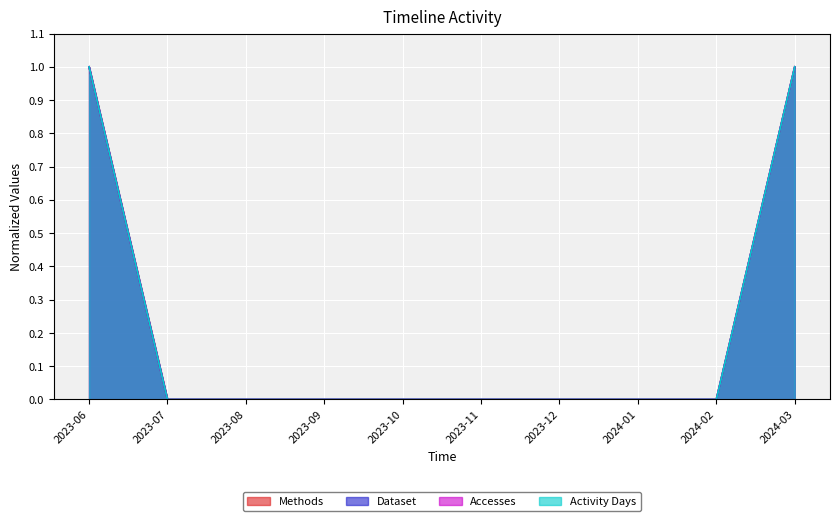

What is the difference between the maximum and minimum values in the Accesses series?

1